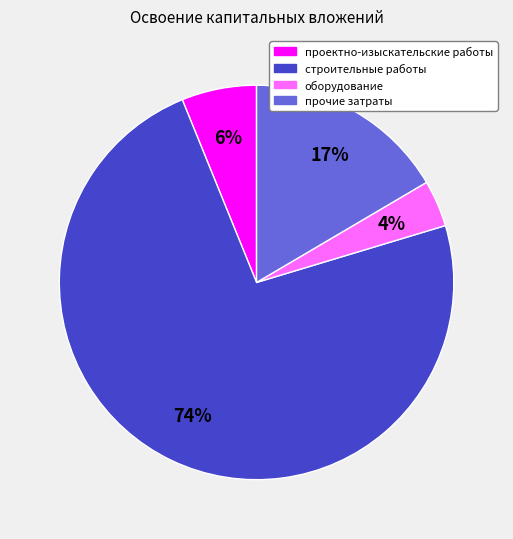

Rank the categories by value from lowest to highest.

оборудование, проектно-изыскательские работы, прочие затраты, строительные работы